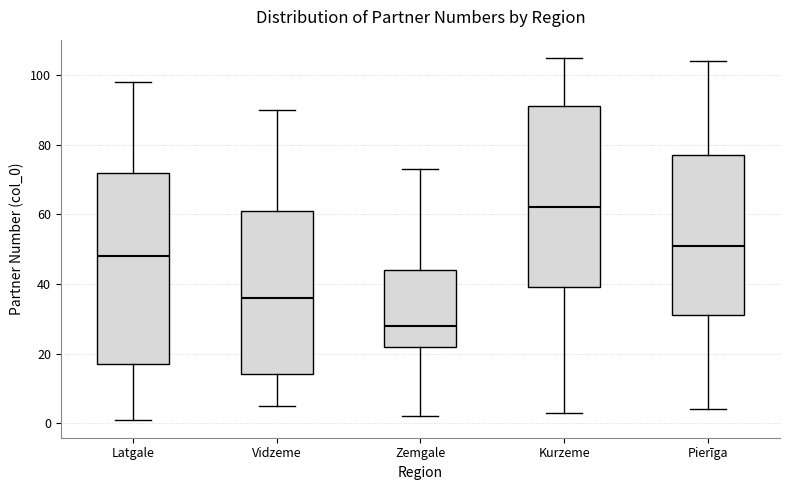

Where does the median line of the box for Kurzeme sit on the y-axis? The values are not printed on the chart, so give them approximately, as read against the axis.

62